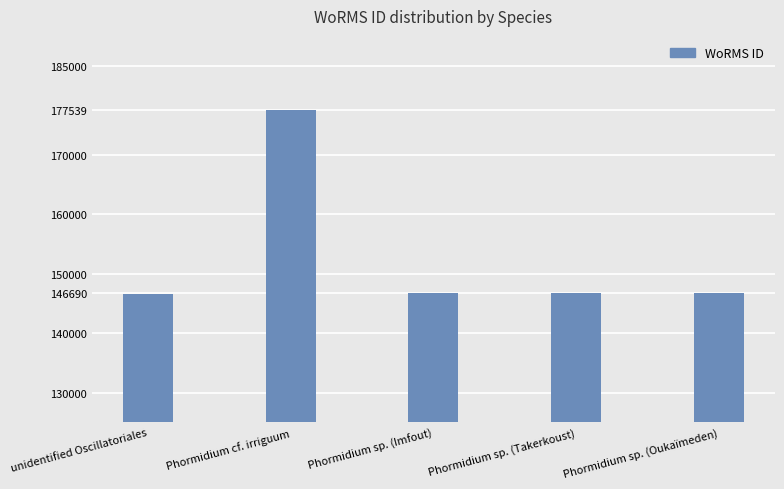

What is the sum of the values at Phormidium cf. irriguum and Phormidium sp. (Imfout)?

324229